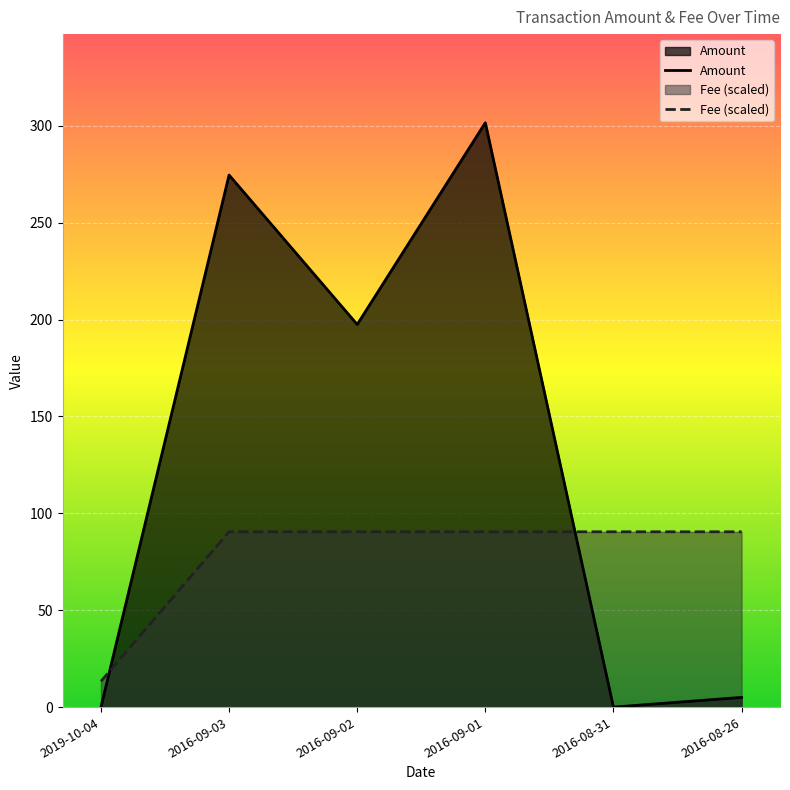

Reading left to right, what are all the values shown in this chart?

Amount: 0.0	274.6	197.5	301.6	0.0	5.0
Fee: 13.3	90.5	90.5	90.5	90.5	90.5